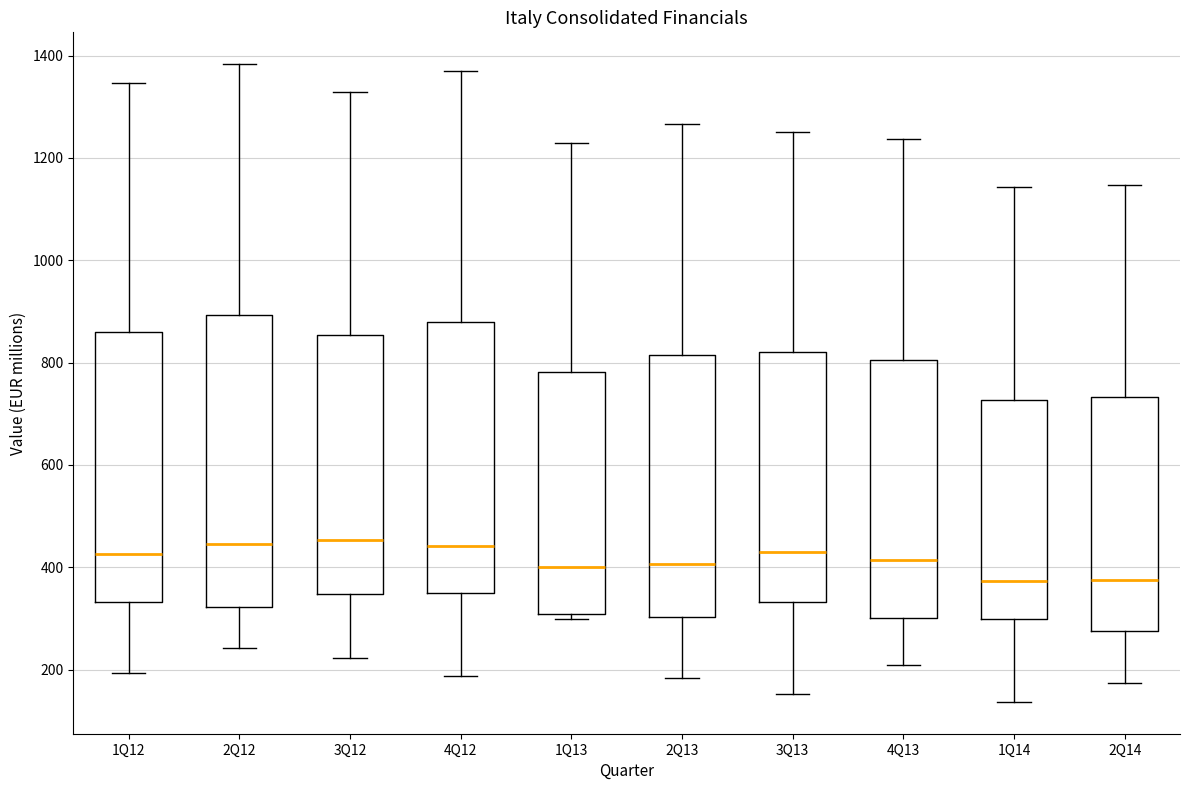

Comparing the boxes themselves (not the whiskers), which one is the tallest?

2Q12